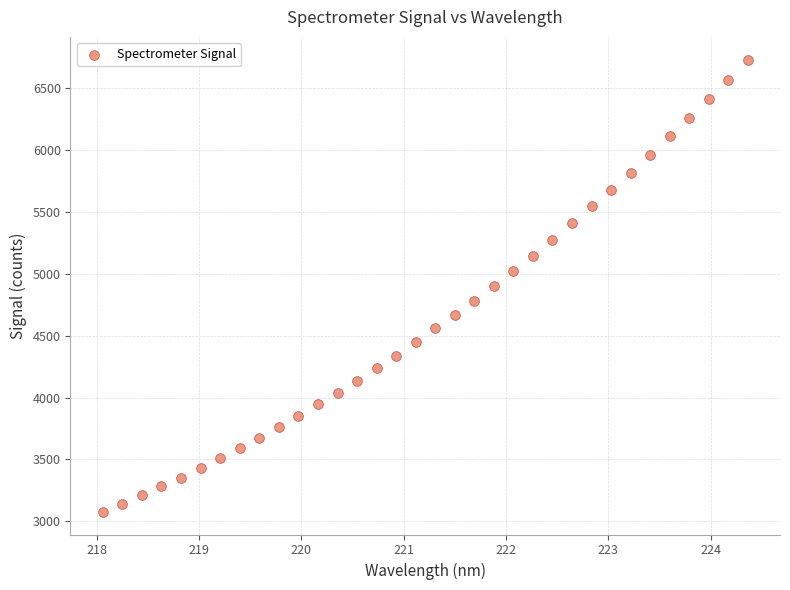

What is the range of Y values (max minus min)?

3655.7